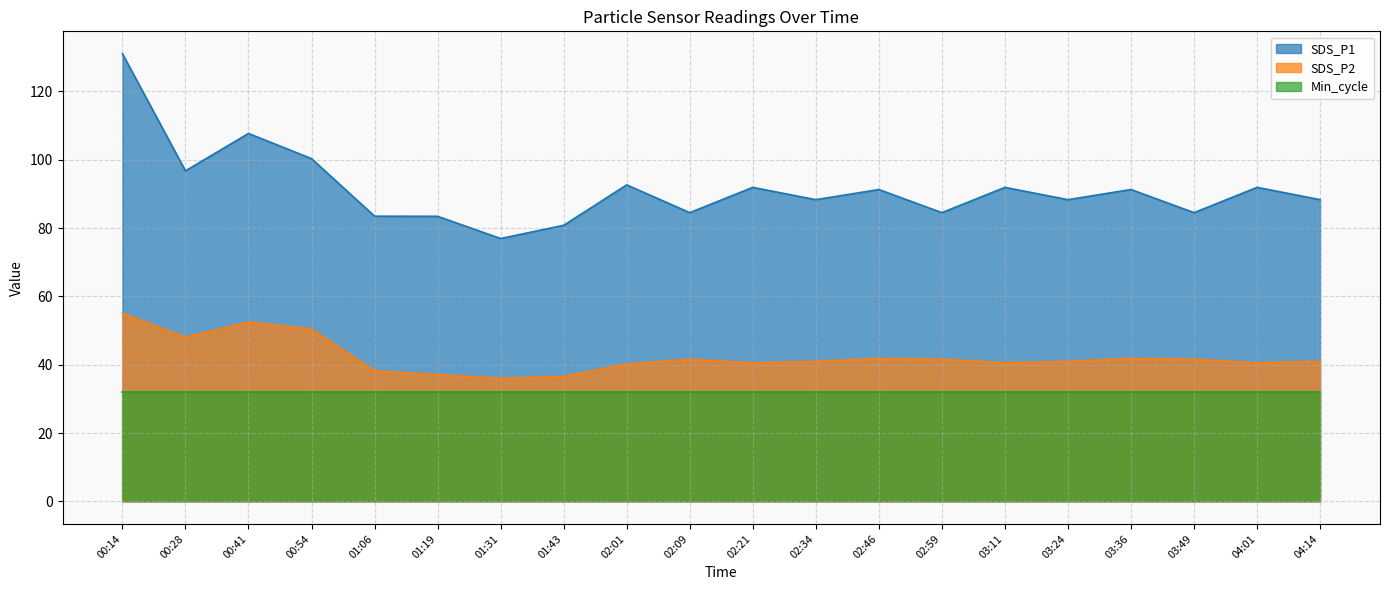

The SDS_P2 series shows 41.8 at 02:46. True or false?

True